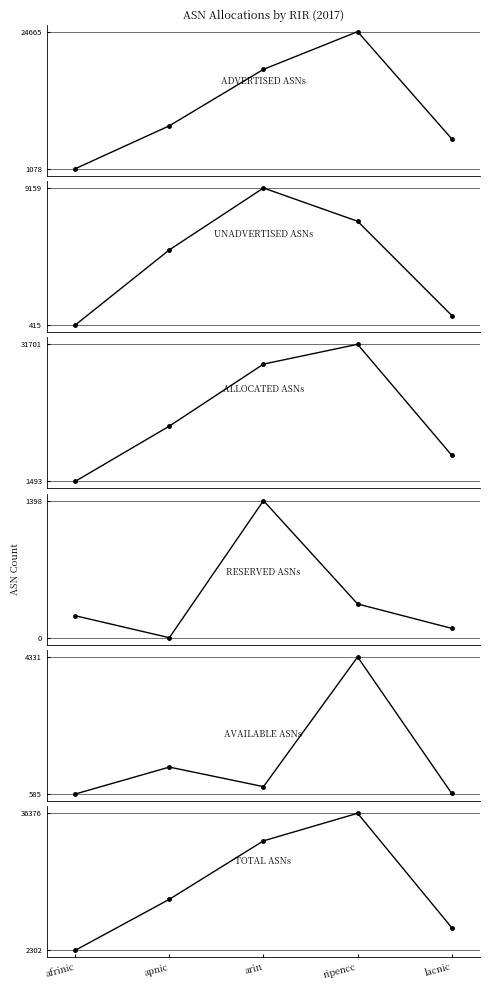

True or false: Allocated ASNs and Reserved ASNs intersect in this chart.

False